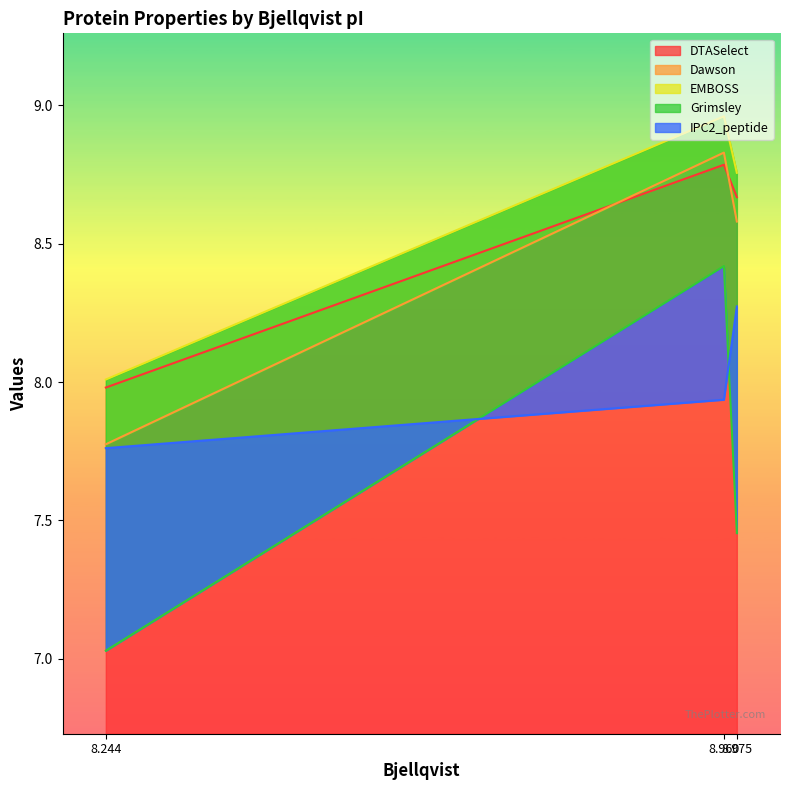

What is the lowest value of the DTASelect series?

8.0